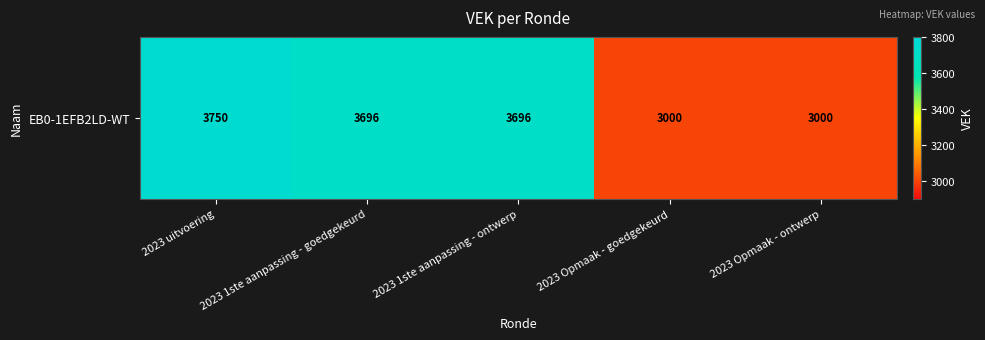

List the labels in order of value, largest first.

2023 uitvoering, 2023 1ste aanpassing - goedgekeurd, 2023 1ste aanpassing - ontwerp, 2023 Opmaak - goedgekeurd, 2023 Opmaak - ontwerp